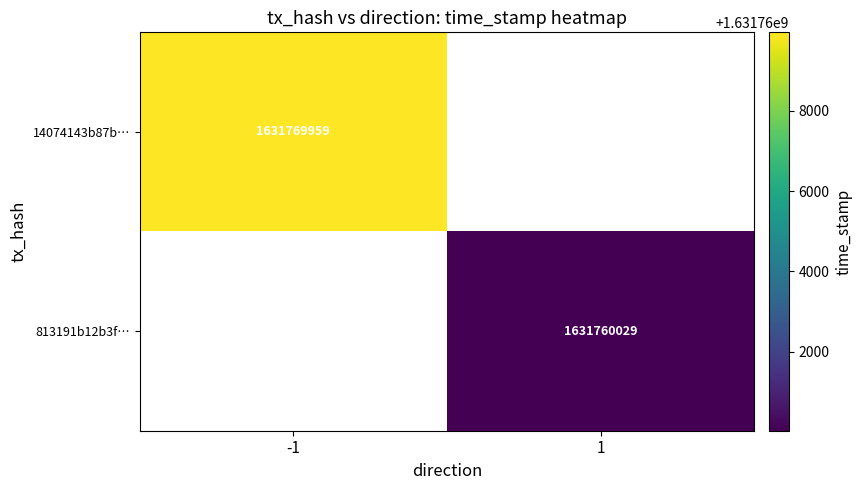

Is it true that 813191b12b3f… equals 2731685279 at 1?

False